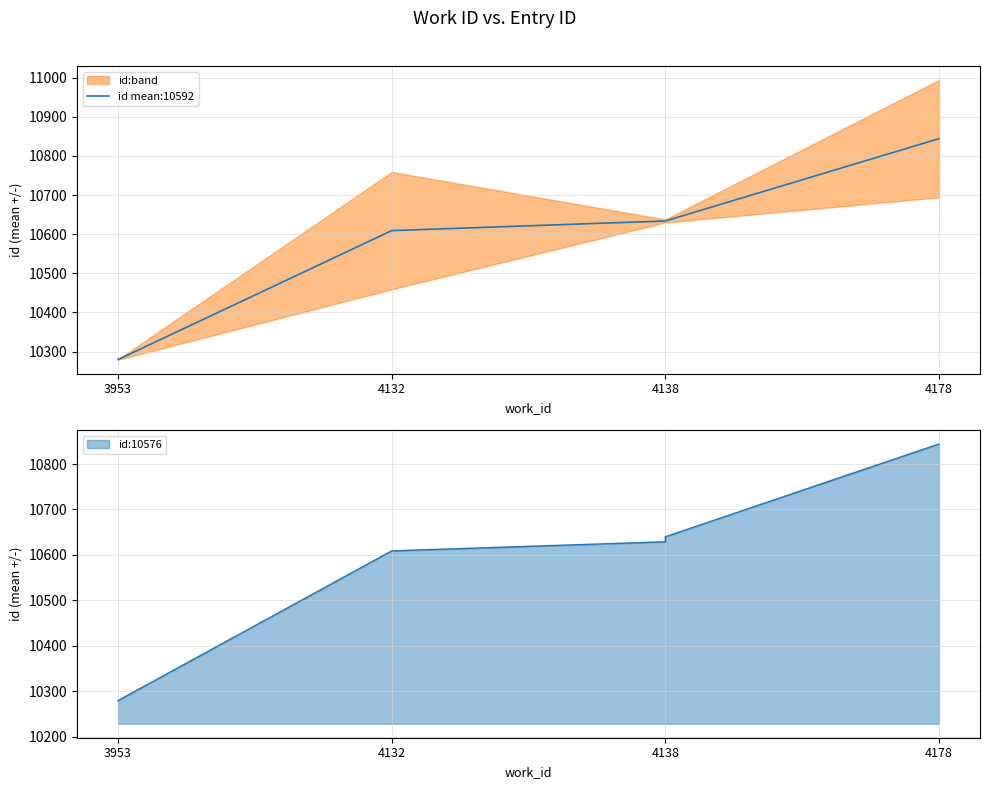

Between 3953 and 4178, which is larger?

4178